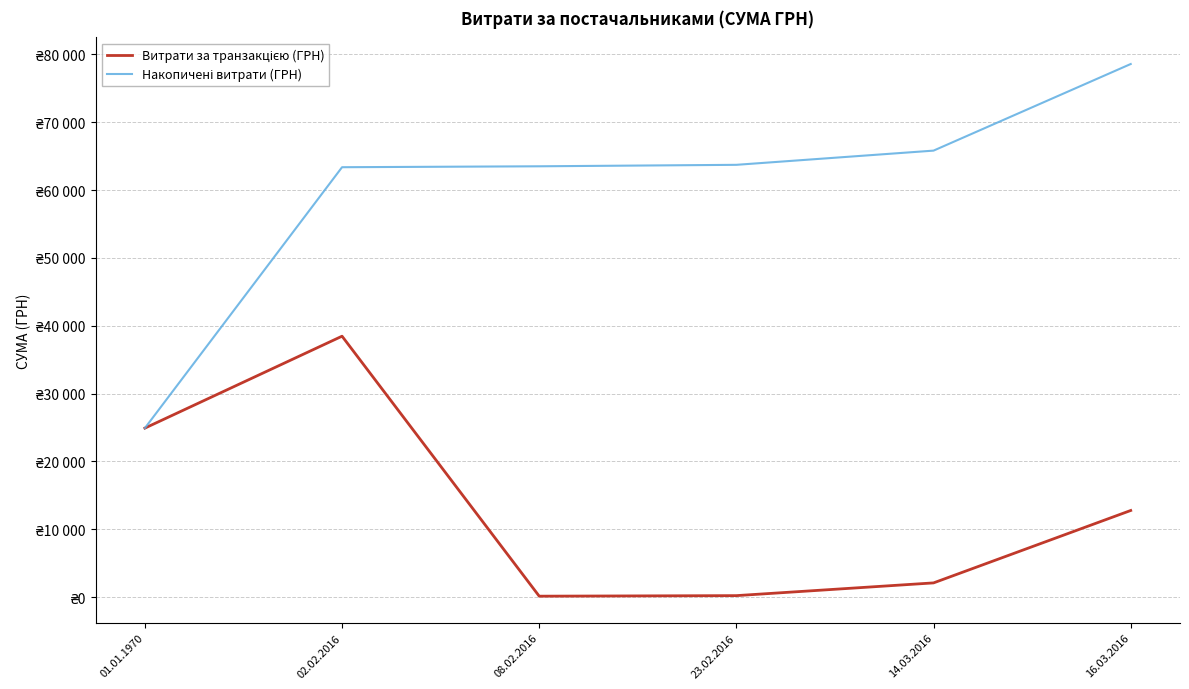

What position from the right is 16.03.2016?

1